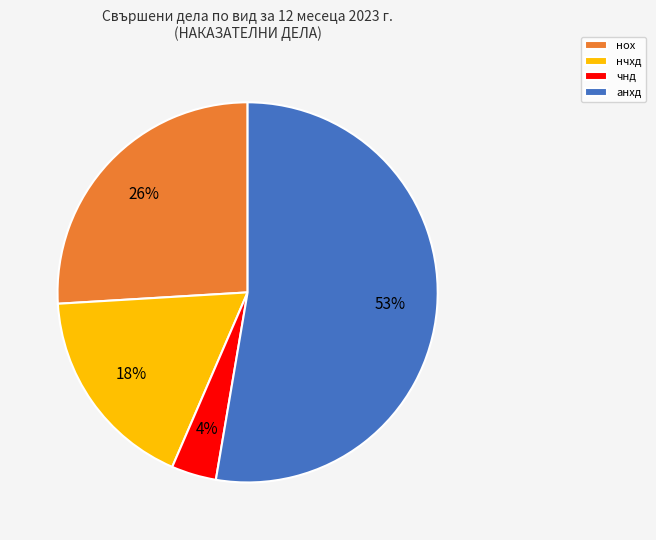

To the nearest percent, what is the difference between the нох and анхд slice percentages?

27%